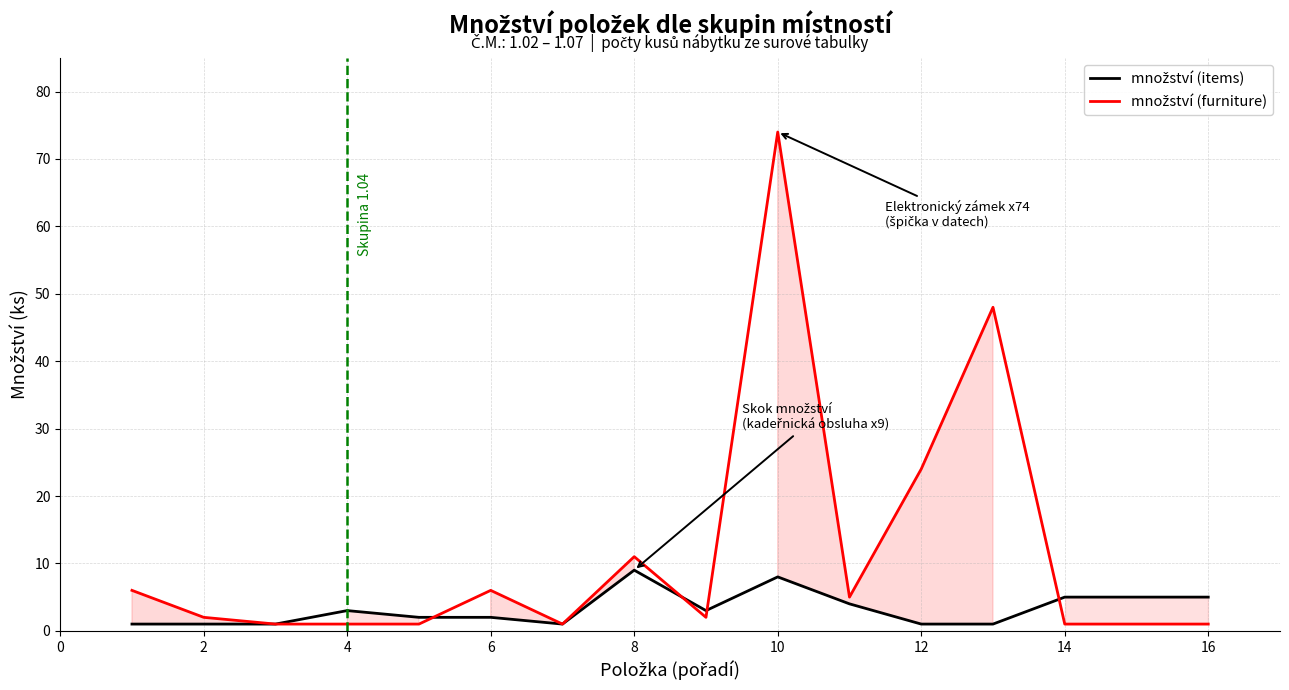

Does the chart have visible grid lines?

Yes